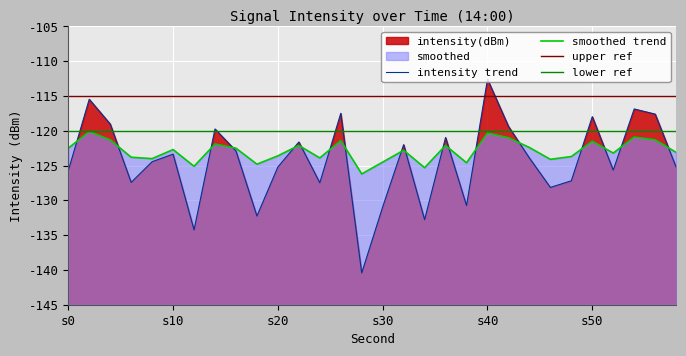

What is the difference between the maximum and minimum values in the smoothed series?

6.1